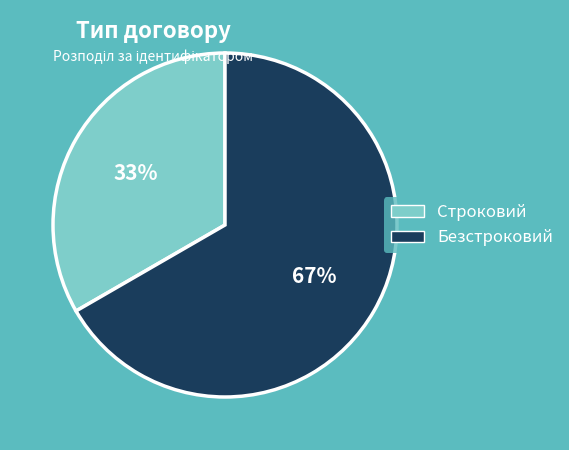

Count the number of slices in the pie.

2